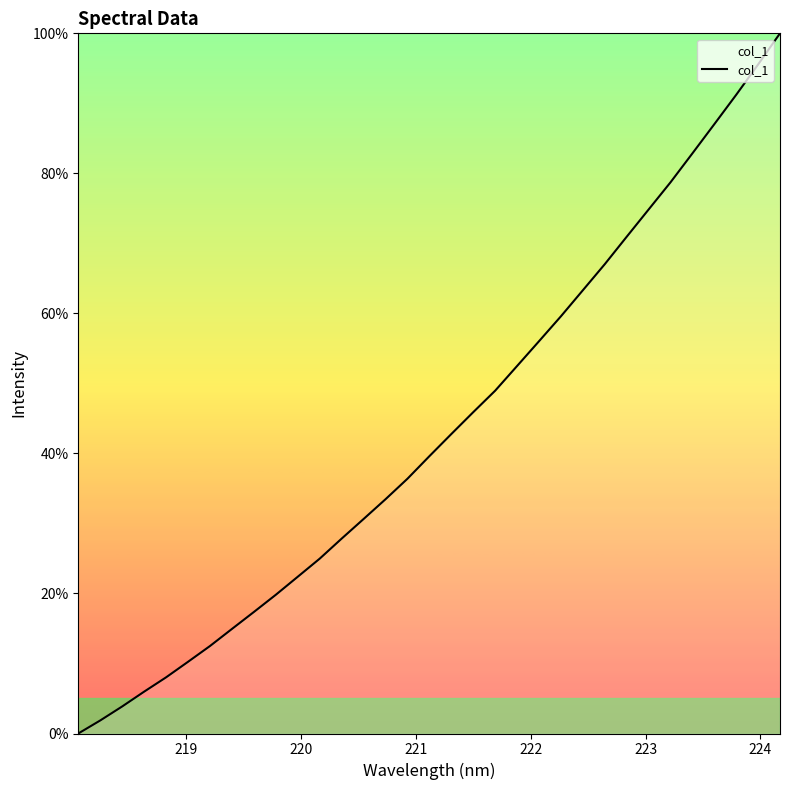

What is the difference between the maximum and minimum values?

100.0